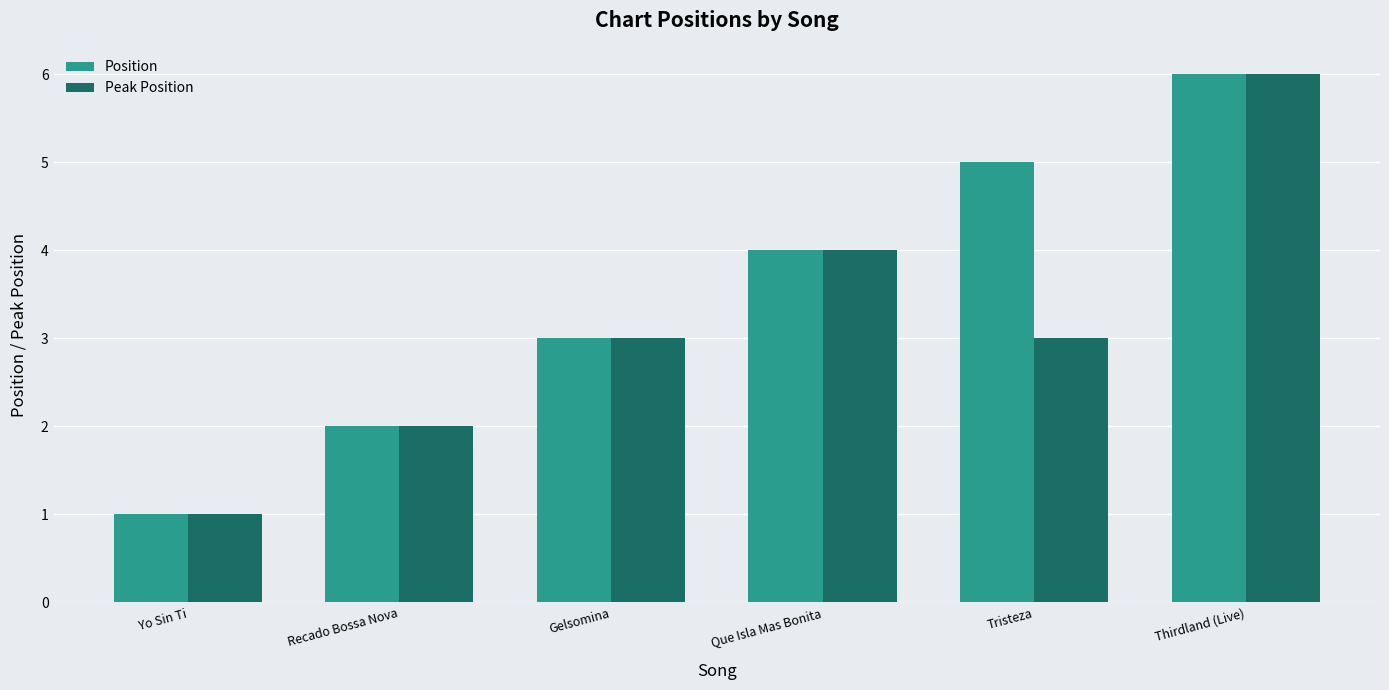

Reading left to right, what are all the values shown in this chart?

Position: 1	2	3	4	5	6
Peak Position: 1	2	3	4	3	6